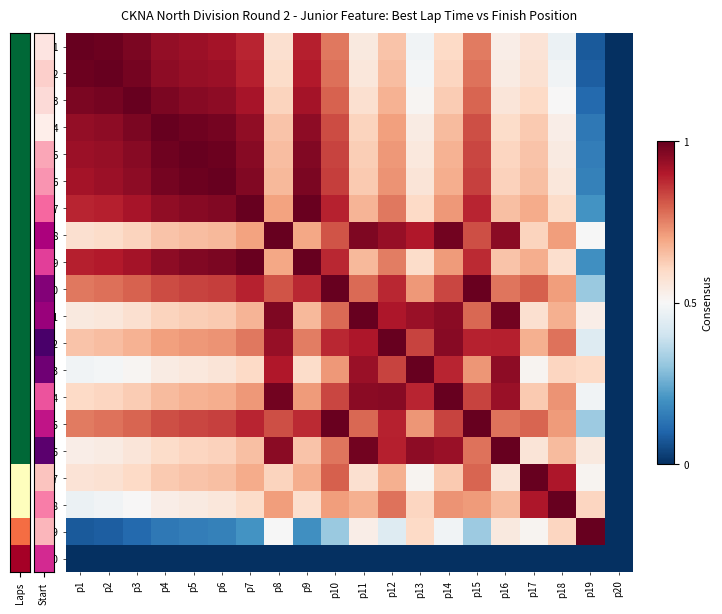

At which category does the chart reach its minimum across all series?

p20